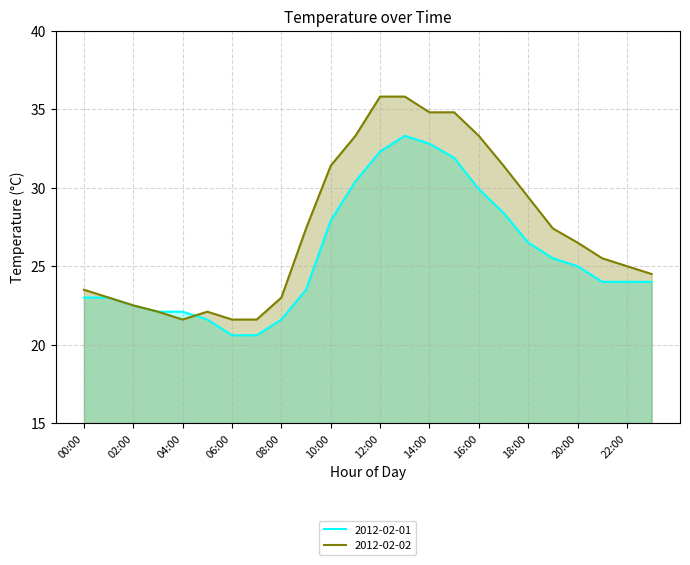

What position from the right is 14:00?

10